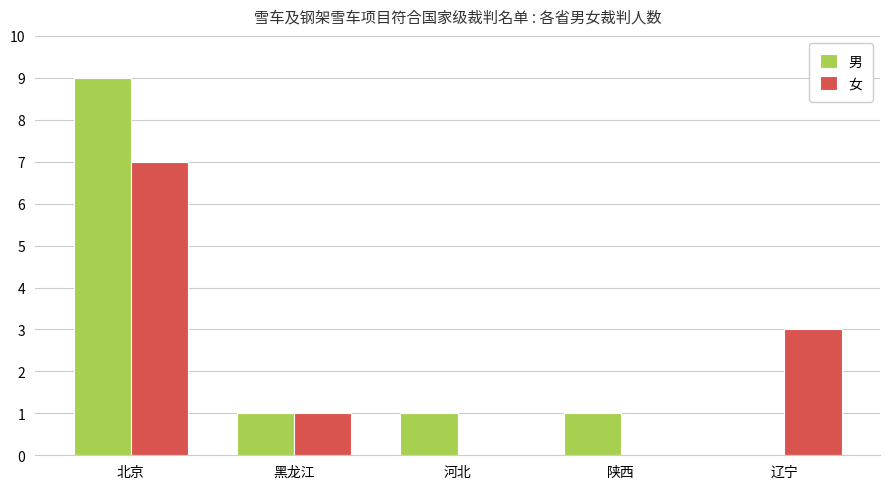

Which series has the largest total across all categories?

男